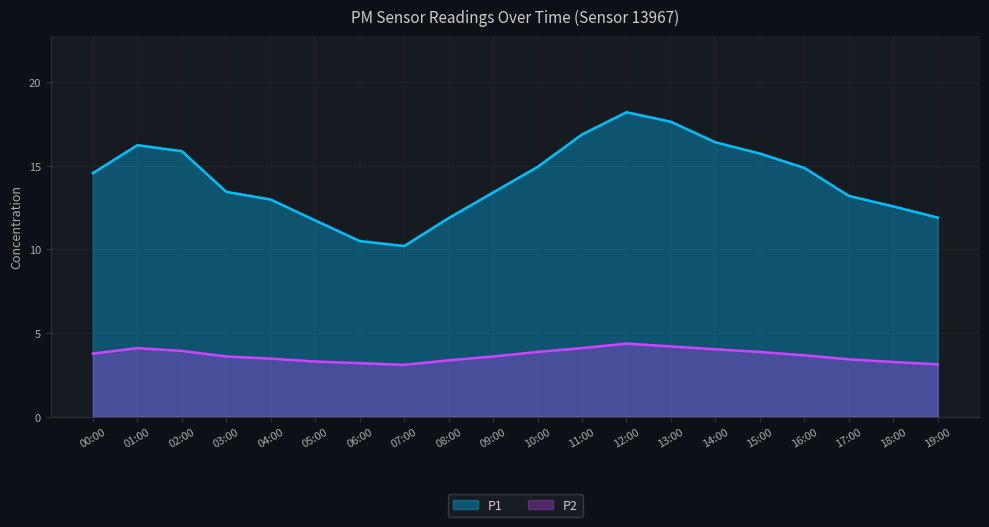

The value of P1 at 00:00 is 8.1. True or false?

False